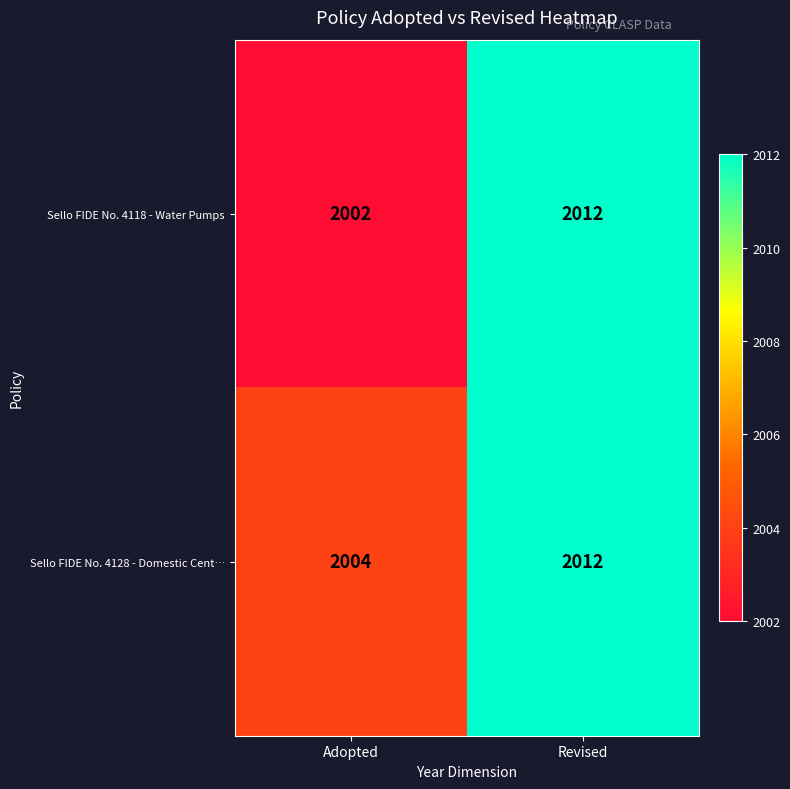

The Sello FIDE No. 4128 - Domestic Cent… series shows 505 at Revised. True or false?

False